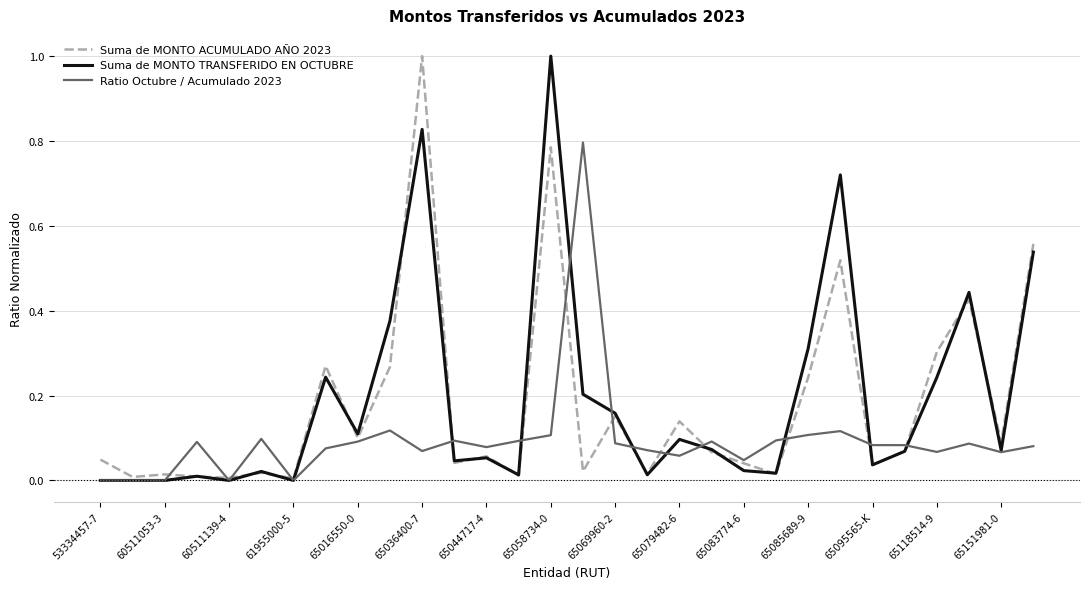

What is the maximum value shown in the chart?

1.0